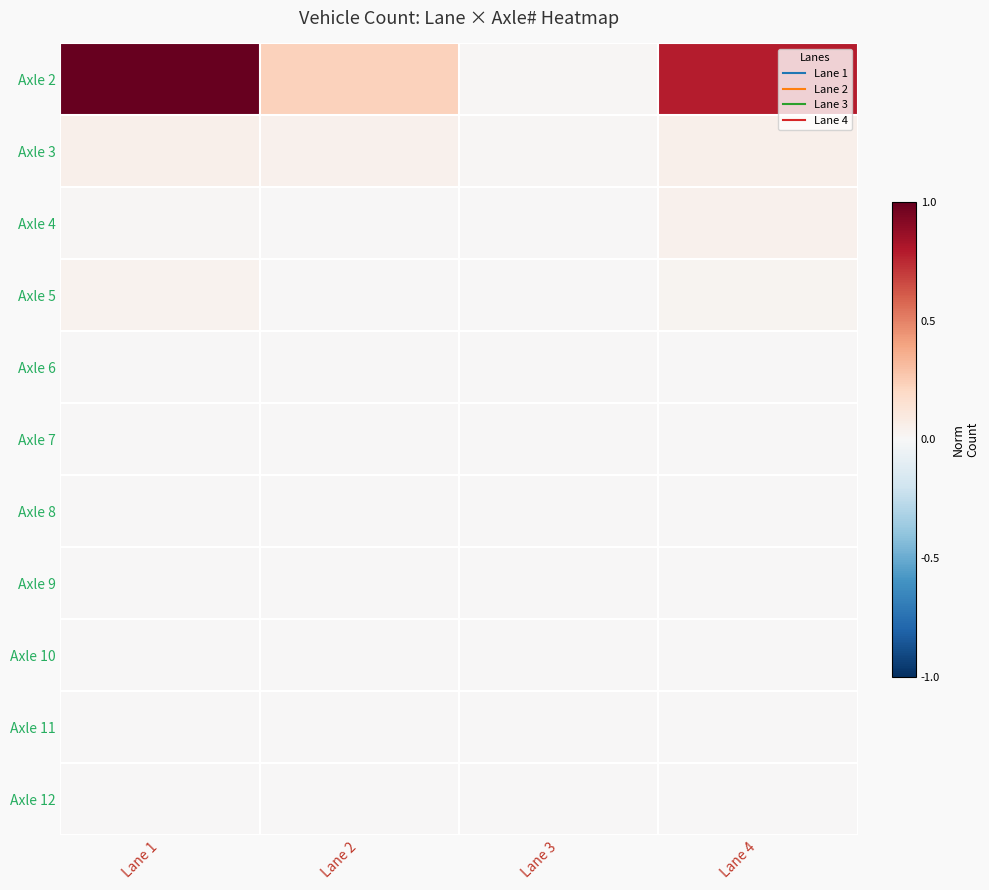

Reading right to left, extract all data points from this chart.

Axle 2: Lane 4=0.8	Lane 3=0.0	Lane 2=0.2	Lane 1=1.0
Axle 3: Lane 4=0.1	Lane 3=0.0	Lane 2=0.0	Lane 1=0.1
Axle 4: Lane 4=0.0	Lane 3=0.0	Lane 2=0.0	Lane 1=0.0
Axle 5: Lane 4=0.0	Lane 3=0.0	Lane 2=0.0	Lane 1=0.0
Axle 6: Lane 4=0.0	Lane 3=0.0	Lane 2=0.0	Lane 1=0.0
Axle 7: Lane 4=0.0	Lane 3=0.0	Lane 2=0.0	Lane 1=0.0
Axle 8: Lane 4=0.0	Lane 3=0.0	Lane 2=0.0	Lane 1=0.0
Axle 9: Lane 4=0.0	Lane 3=0.0	Lane 2=0.0	Lane 1=0.0
Axle 10: Lane 4=0.0	Lane 3=0.0	Lane 2=0.0	Lane 1=0.0
Axle 11: Lane 4=0.0	Lane 3=0.0	Lane 2=0.0	Lane 1=0.0
Axle 12: Lane 4=0.0	Lane 3=0.0	Lane 2=0.0	Lane 1=0.0